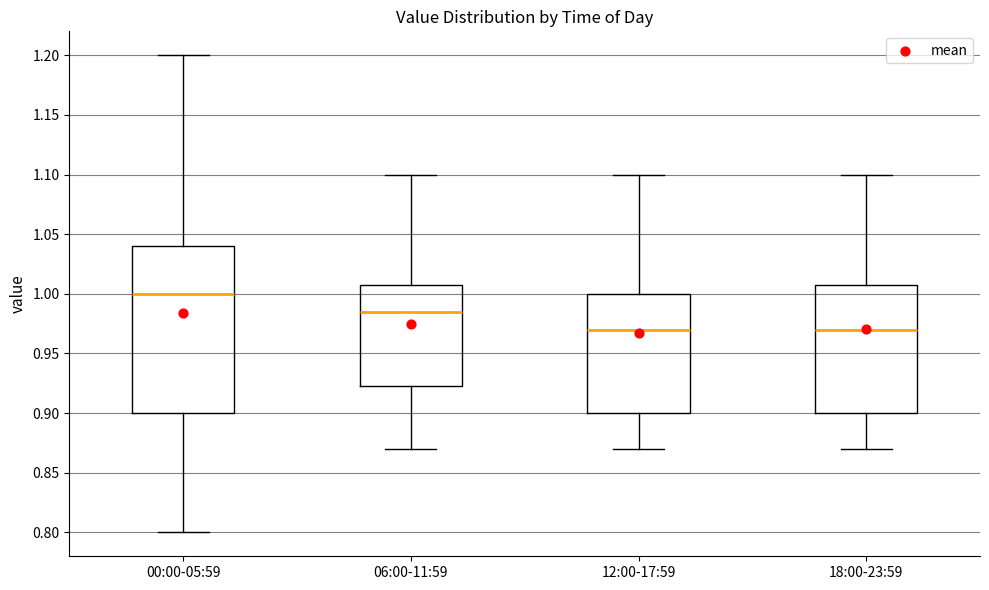

Where does the lower whisker of the box for 18:00-23:59 end on the y-axis? The values are not printed on the chart, so give them approximately, as read against the axis.

0.870